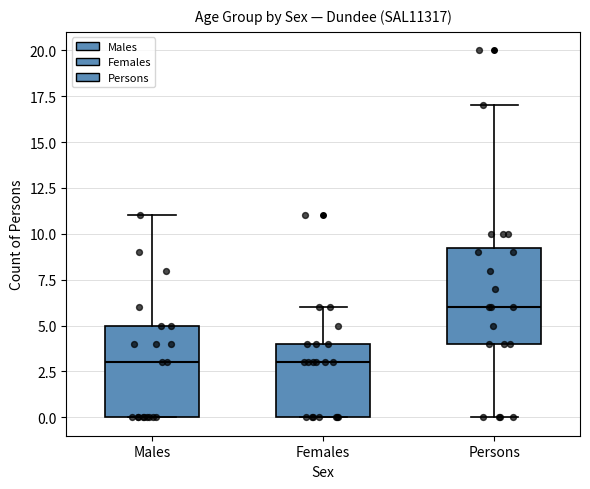

Reading left to right, transcribe this box plot: for each box, give where its median line is, the range the box spans, and where its two whiskers end, as read against the y-axis. The values are not printed on the chart, so give them approximately, as read against the axis.

Males: median 3.0, box 0.0 to 5.0, whiskers 0.0 to 11.0
Females: median 3.0, box 0.0 to 4.0, whiskers 0.0 to 6.0
Persons: median 6.0, box 4.0 to 9.5, whiskers 0.0 to 17.0